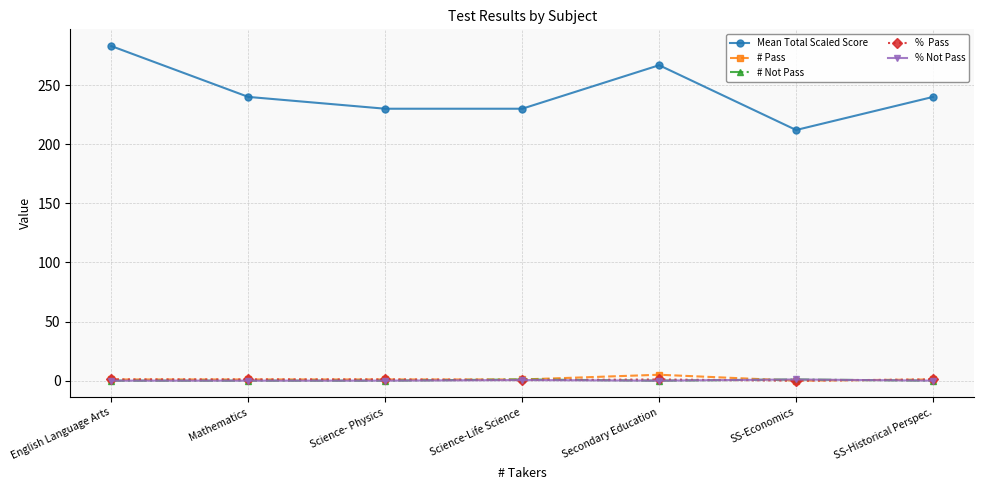

Which label corresponds to the largest value in the chart?

English Language Arts